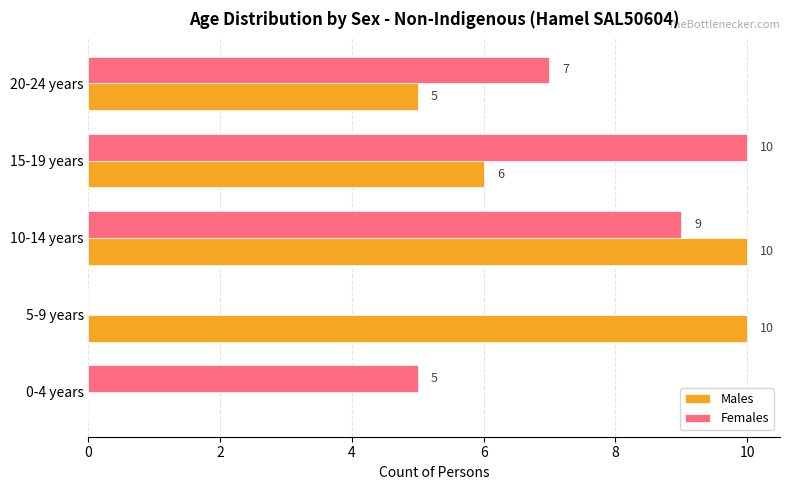

The value of Males at 15-19 years is 6. True or false?

True